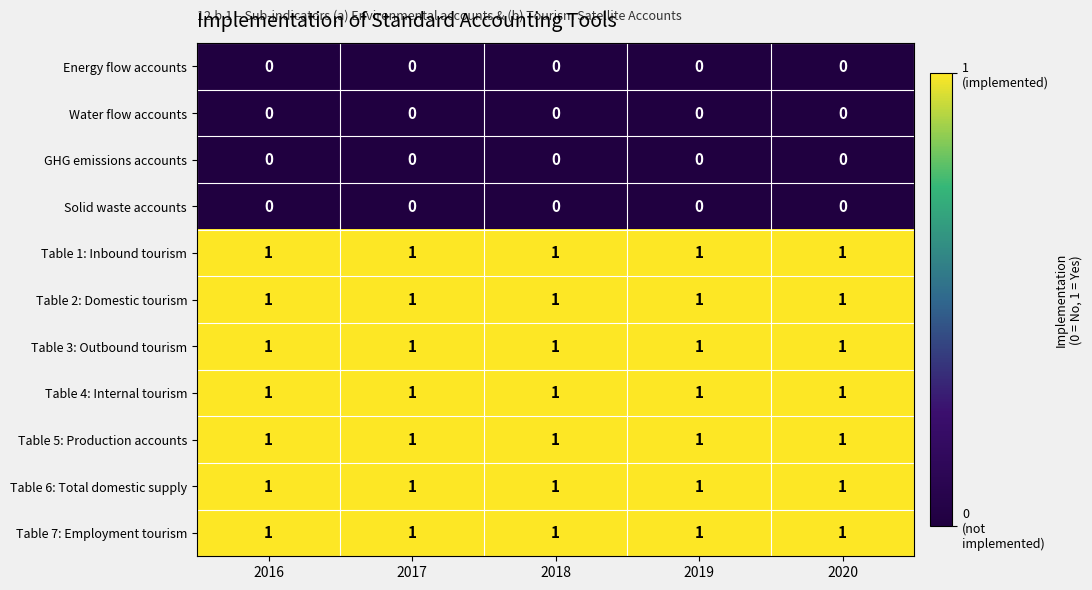

The Table 3: Outbound tourism series shows 1 at 2019. True or false?

True